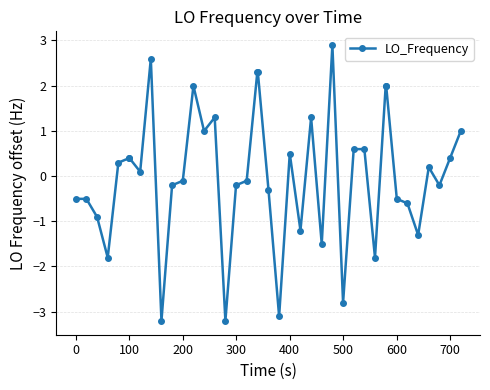

What is the maximum value shown in the chart?

2.9